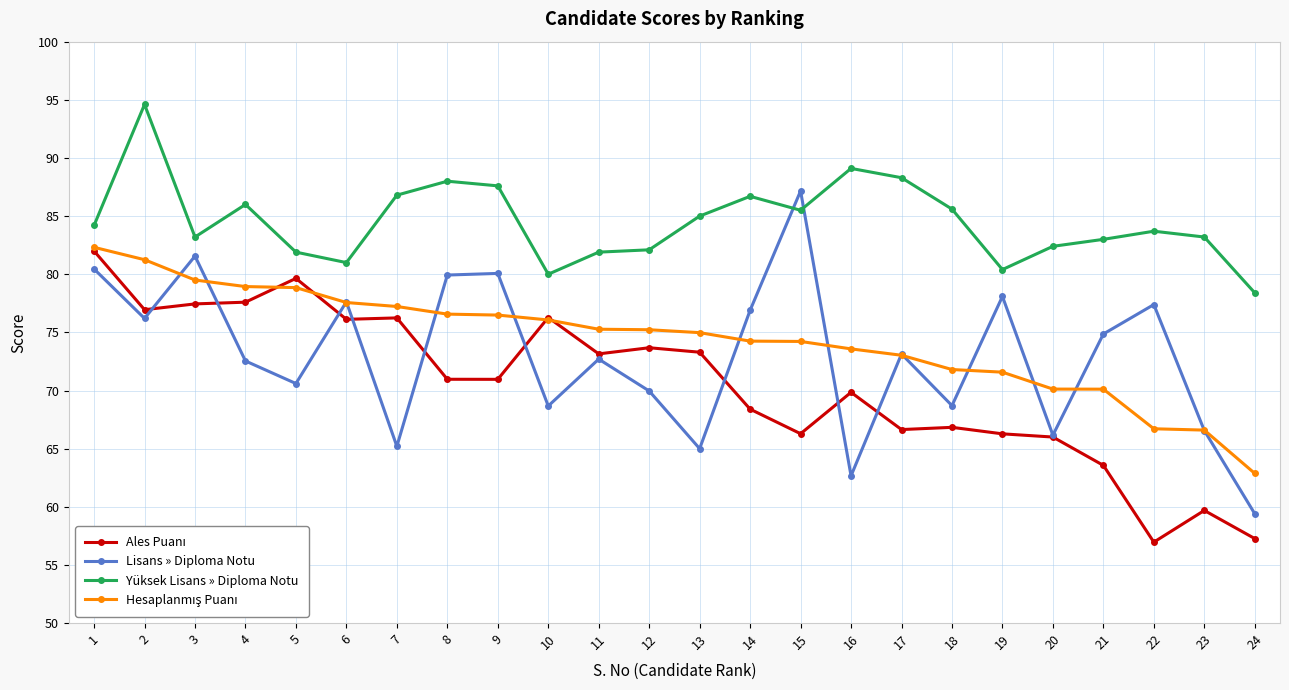

What is the difference between the maximum and minimum values in the Lisans » Diploma Notu series?

27.8